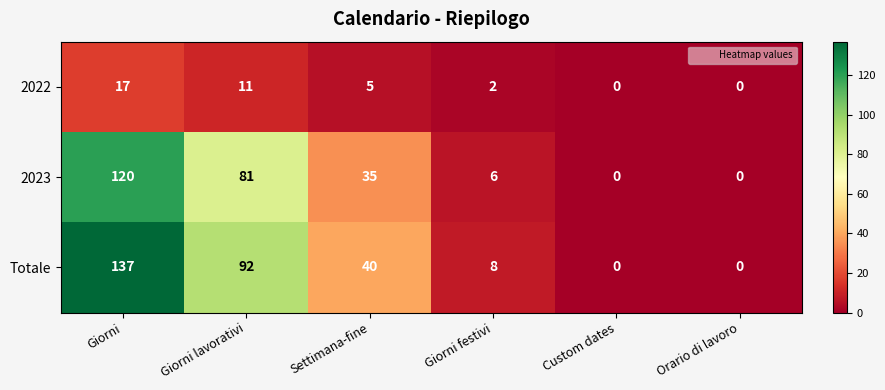

What is the difference between the second highest and second lowest values in the 2023 series?

81